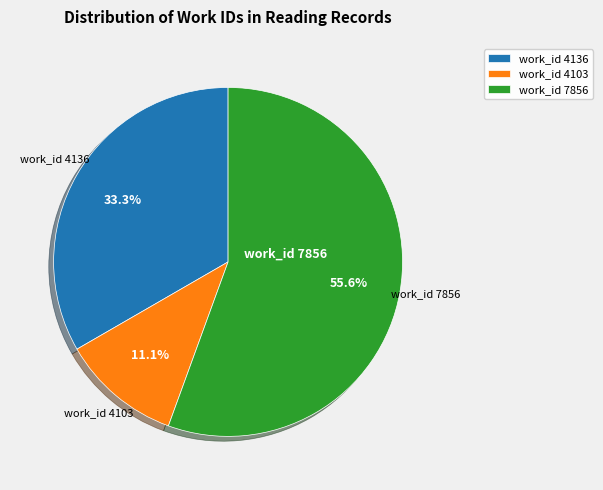

How many segments does this pie chart have?

3